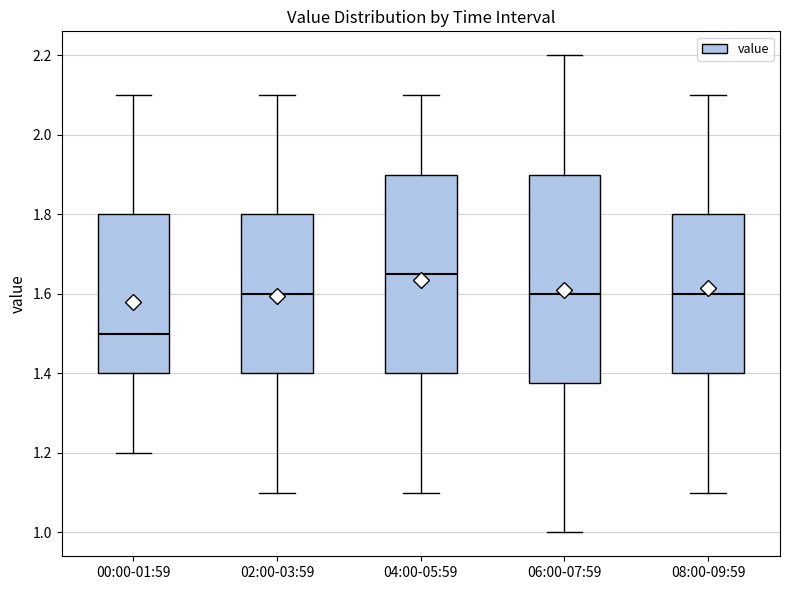

Reading left to right, read every box against the y-axis: the position of its median line, the range the box covers, and the ends of its whiskers. The values are not printed on the chart, so give them approximately, as read against the axis.

00:00-01:59: median 1.50, box 1.40 to 1.80, whiskers 1.20 to 2.10
02:00-03:59: median 1.60, box 1.40 to 1.80, whiskers 1.10 to 2.10
04:00-05:59: median 1.66, box 1.40 to 1.90, whiskers 1.10 to 2.10
06:00-07:59: median 1.60, box 1.38 to 1.90, whiskers 1.00 to 2.20
08:00-09:59: median 1.60, box 1.40 to 1.80, whiskers 1.10 to 2.10